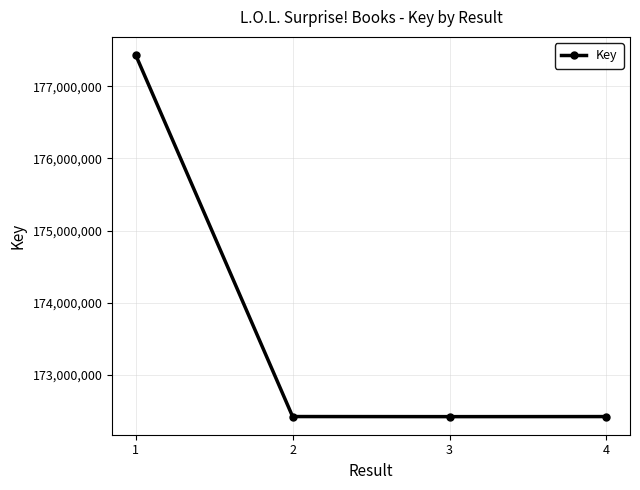

What is the value of the 4th point from the left?

172423353